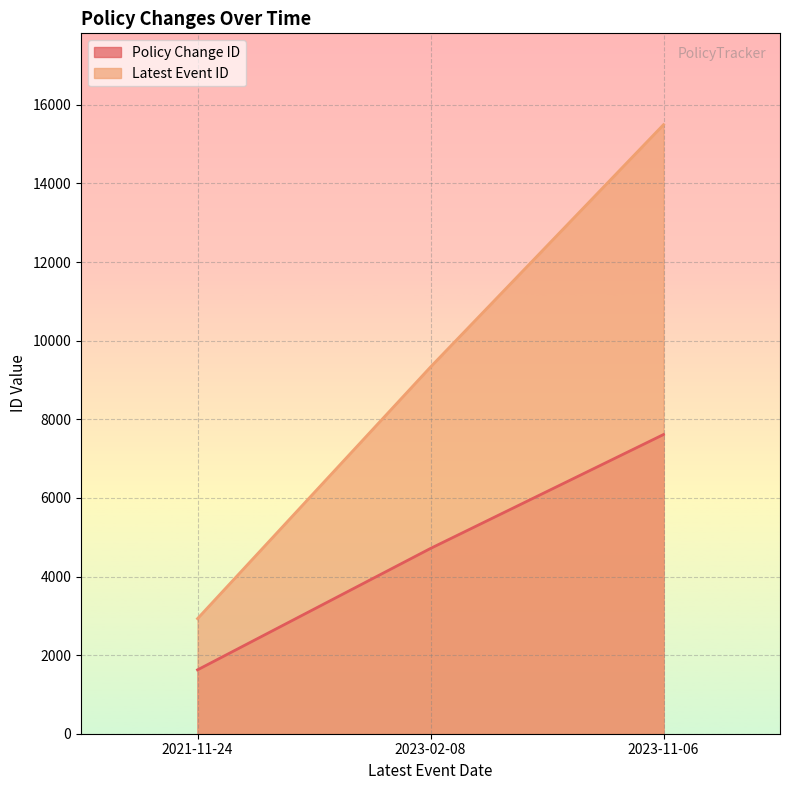

Where is Latest Event ID nearest to the value 9211?

2023-02-08